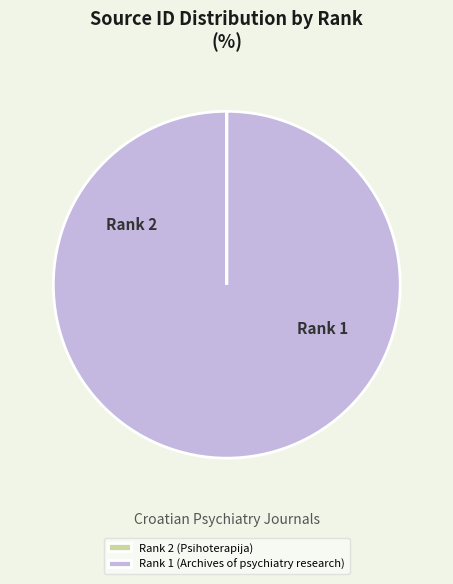

Which category has the biggest portion of the pie?

Rank 1 (Archives of psychiatry research)